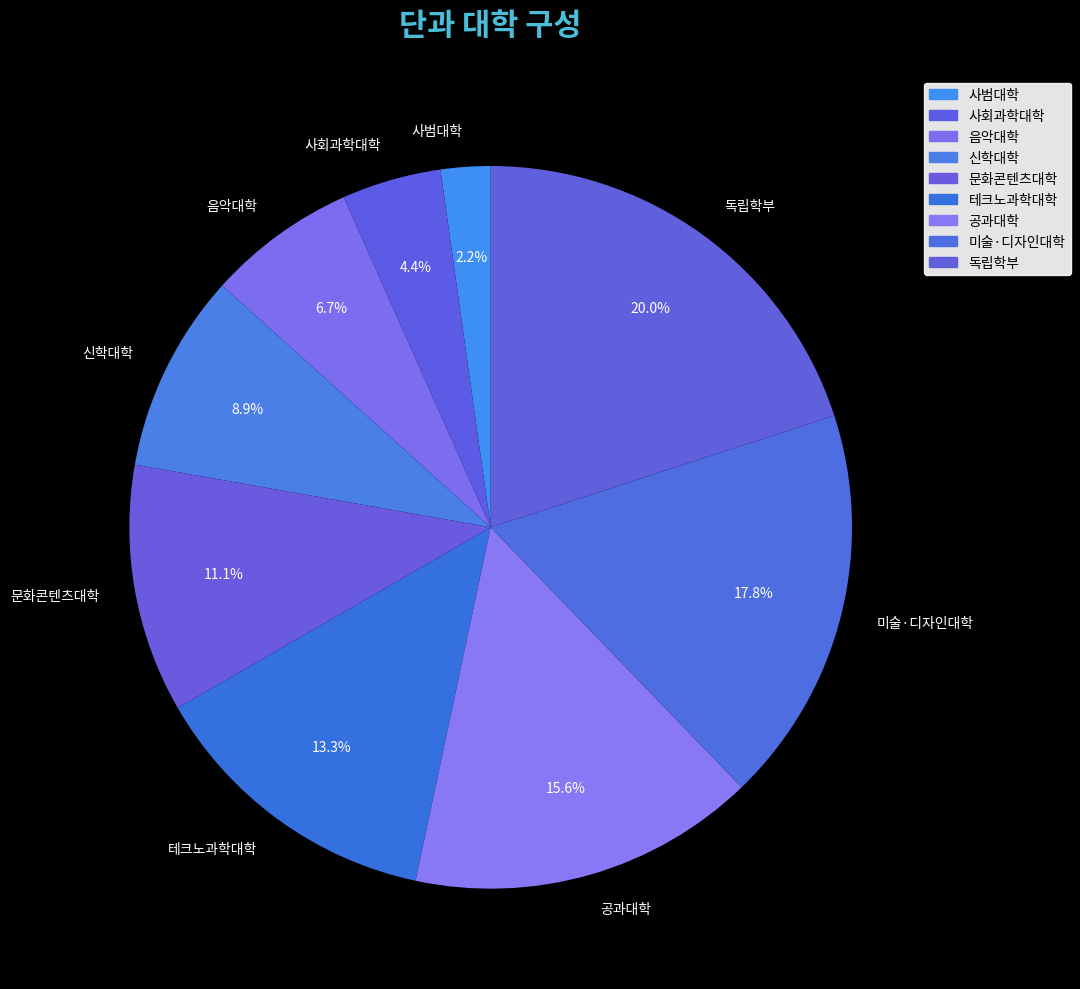

To the nearest percent, what is the difference between the largest and smallest slice percentages?

18%